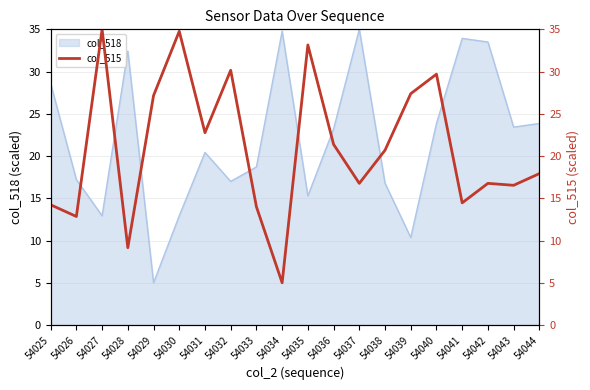

The col_518 series shows 20.4 at 54027. True or false?

False